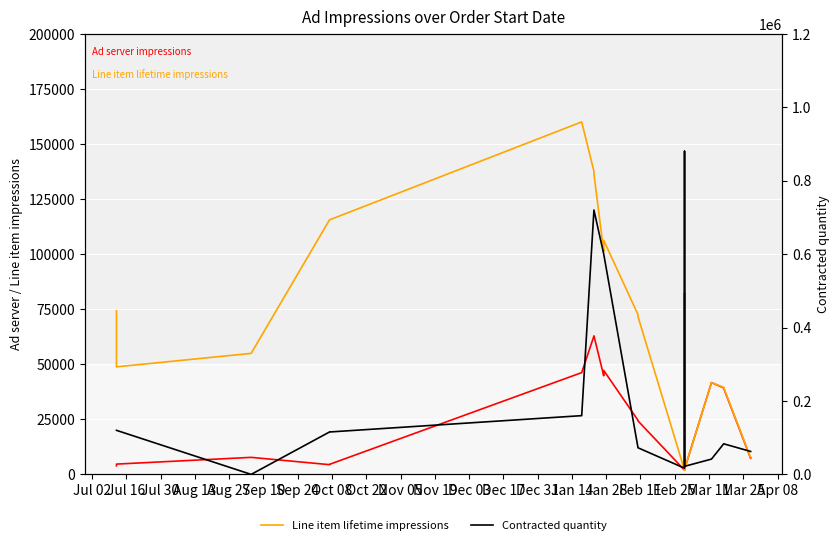

Reading left to right, extract all data points from this chart.

Ad server impressions: 3903	4677	7732	4419	4561	46200	62817	62881	44771	47188	24552	24276	1910	82093	2336	41683	39269	39101	7270	7494
Line item lifetime impressions: 74267	48819	54935	115530	115532	160001	137594	136364	101120	106281	72510	71607	1910	82402	2336	41683	39487	39348	7595	7790
Contracted quantity: 120000	120000	0	115529	115527	160000	720000	720000	600000	600000	72500	72500	16923	880000	22000	41667	83333	83333	62500	62500